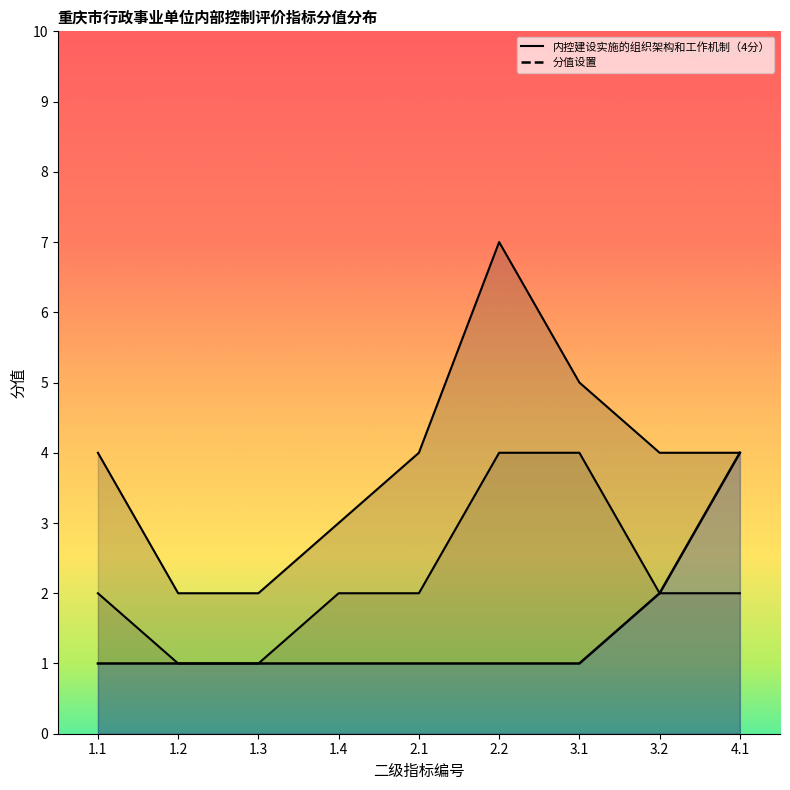

Count the number of data series in this chart.

2